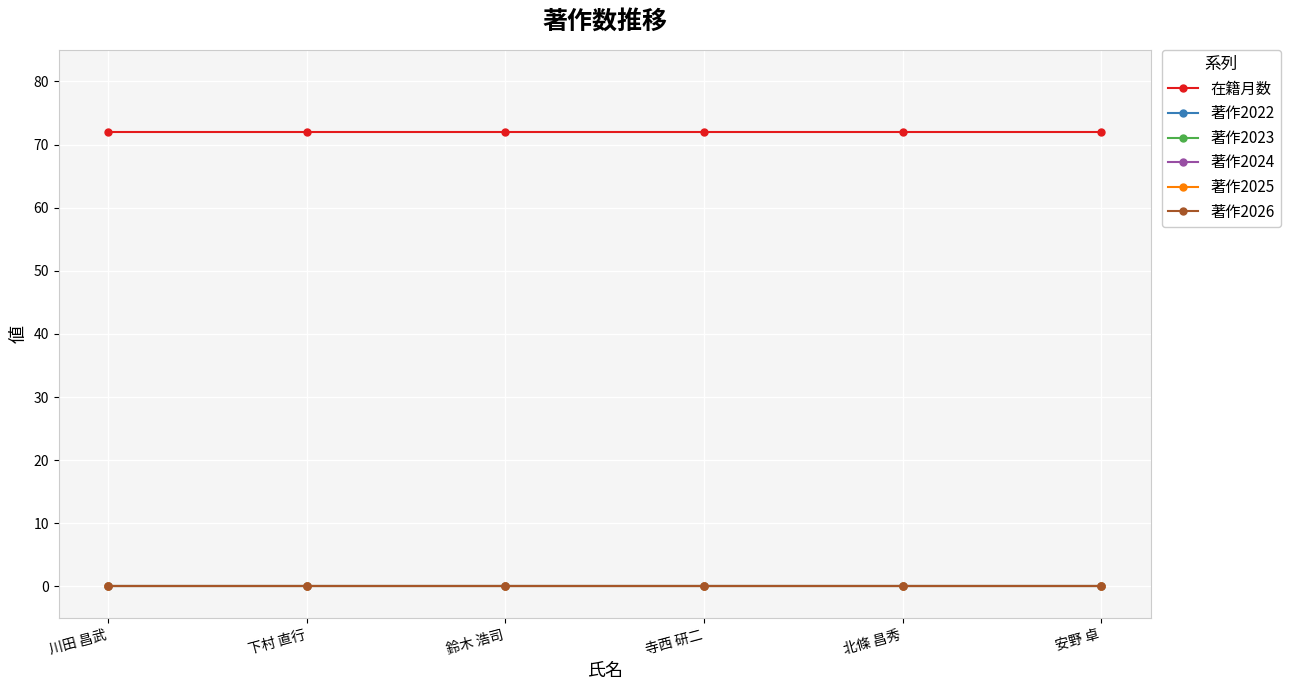

What is the label of the 1st point from the left?

川田 昌武